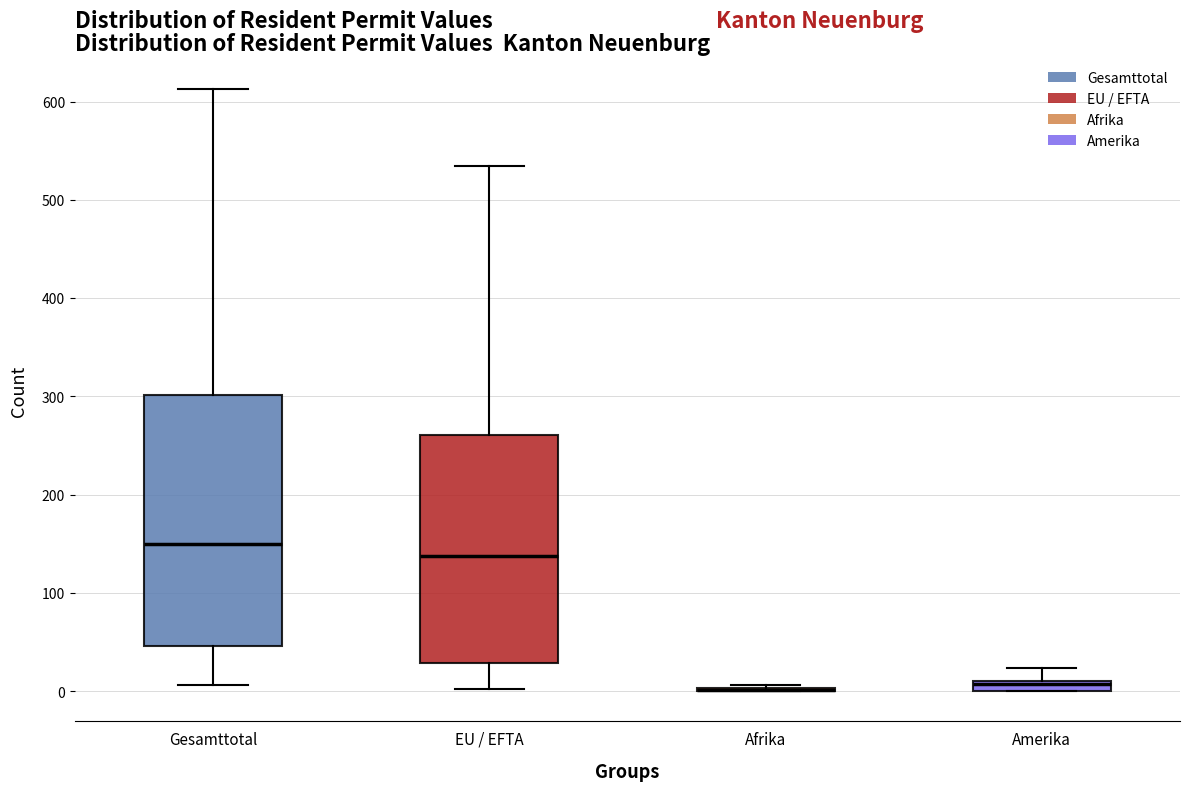

Where is the upper edge of the box for EU / EFTA on the y-axis? The values are not printed on the chart, so give them approximately, as read against the axis.

260